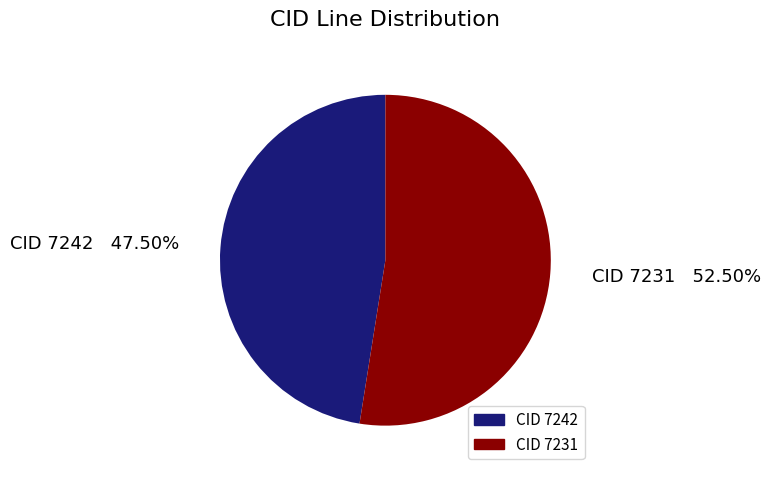

To the nearest percent, what is the average slice percentage?

50%